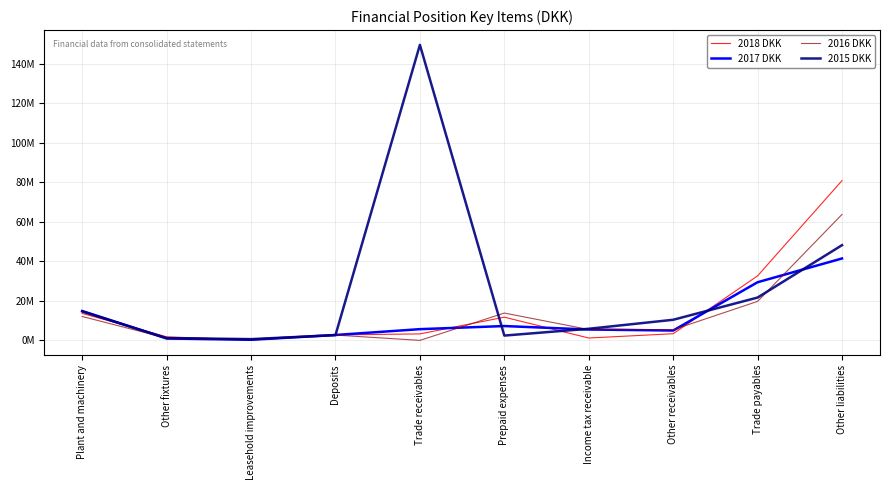

What are all the series names shown in the legend?

2018 DKK, 2017 DKK, 2016 DKK, 2015 DKK